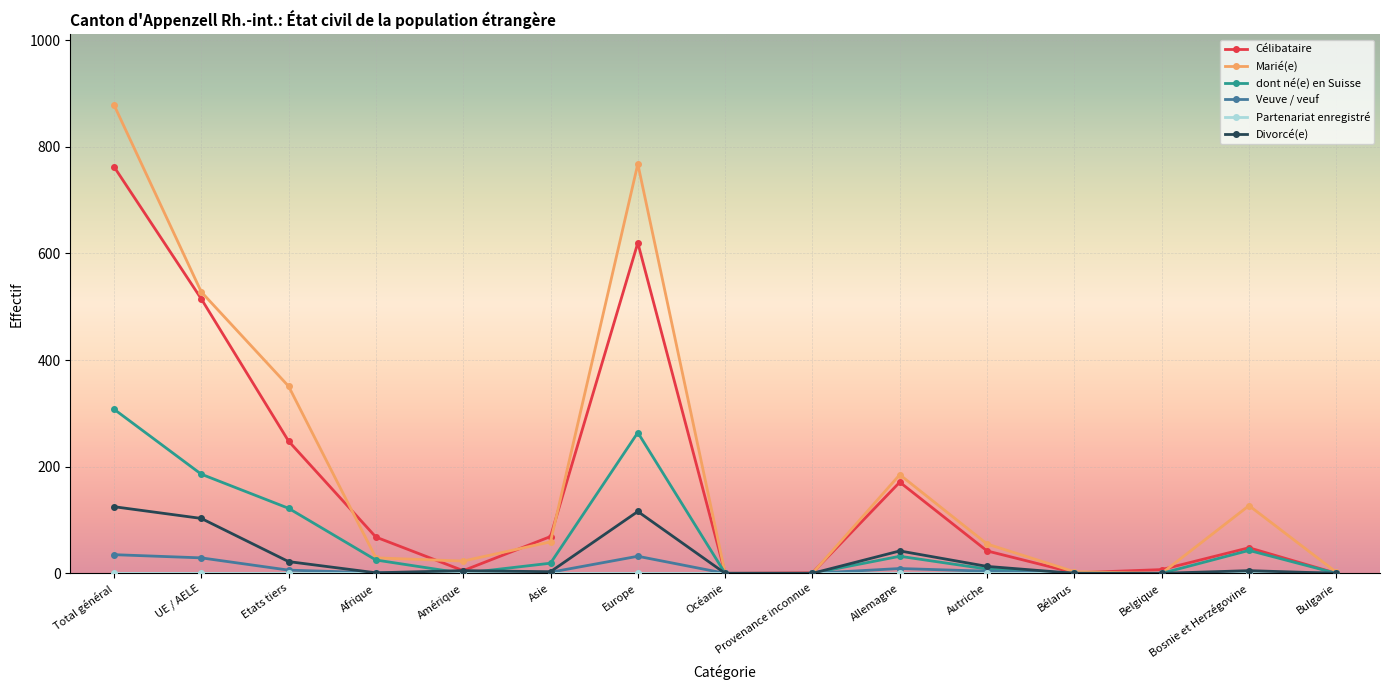

What is the maximum value shown in the chart?

879